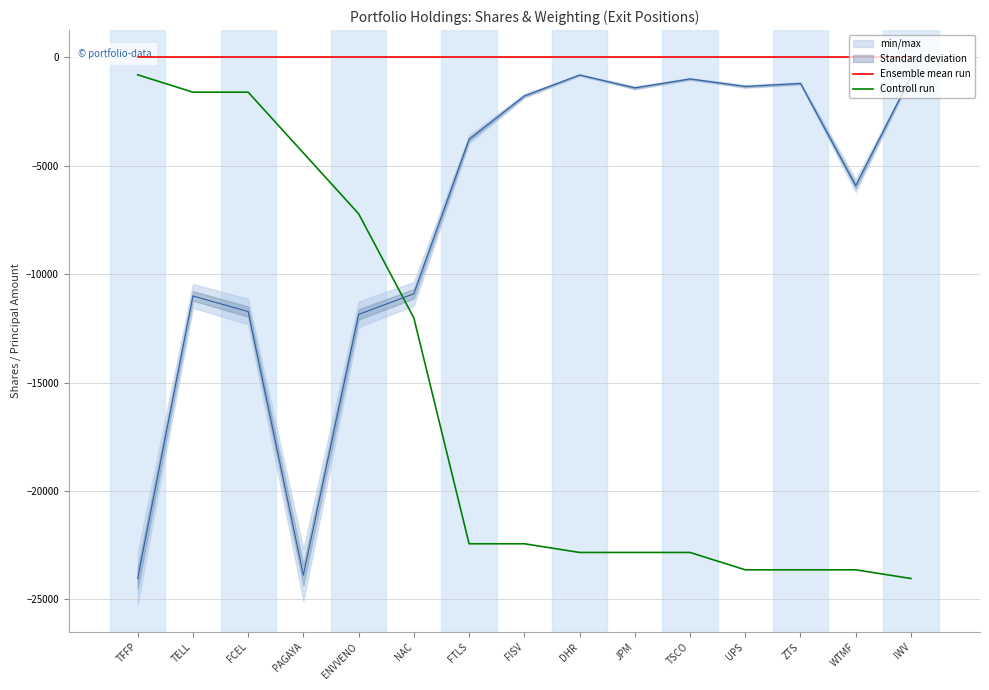

True or false: Controll run has more than 0 points higher than both neighbors.

False